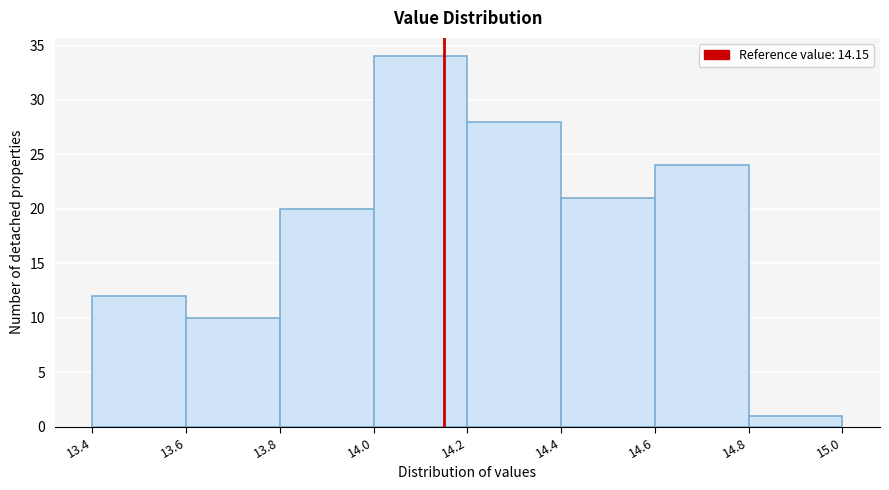

Reading left to right, transcribe this chart: for each bar, give the range it covers on the x-axis and its height. The values are not printed on the chart, so give them approximately, as read against the axis.

13.4 to 13.6: 12
13.6 to 13.8: 10
13.8 to 14.0: 20
14.0 to 14.2: 34
14.2 to 14.4: 28
14.4 to 14.6: 21
14.6 to 14.8: 24
14.8 to 15.0: 1